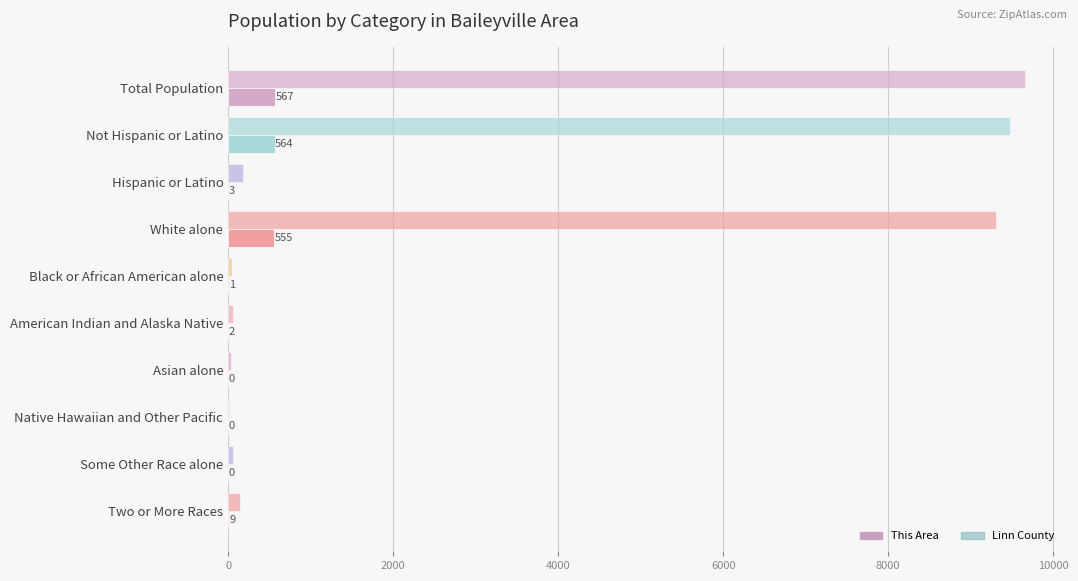

How many distinct data groups are displayed?

2